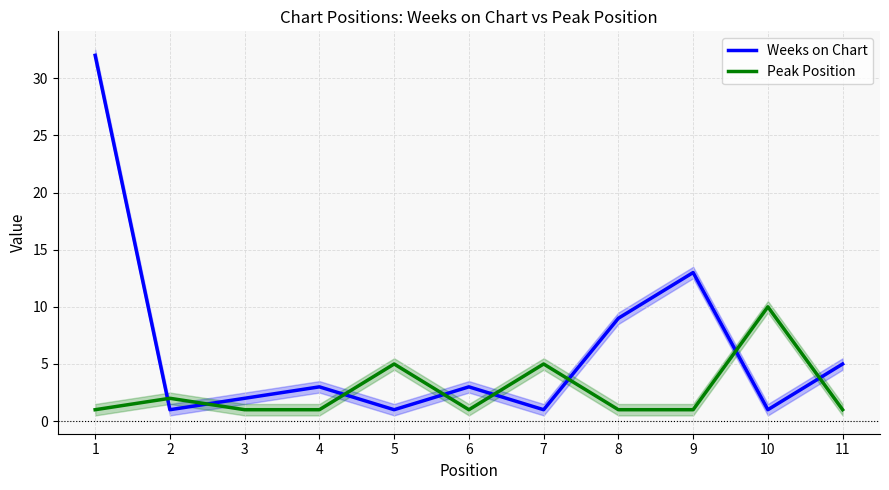

How many Peak Position values are between 1 and 5?

10